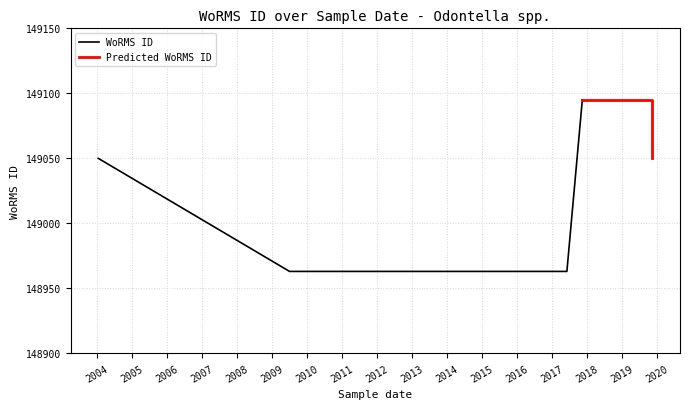

Which category has the lowest value across all series?

2009-07-01